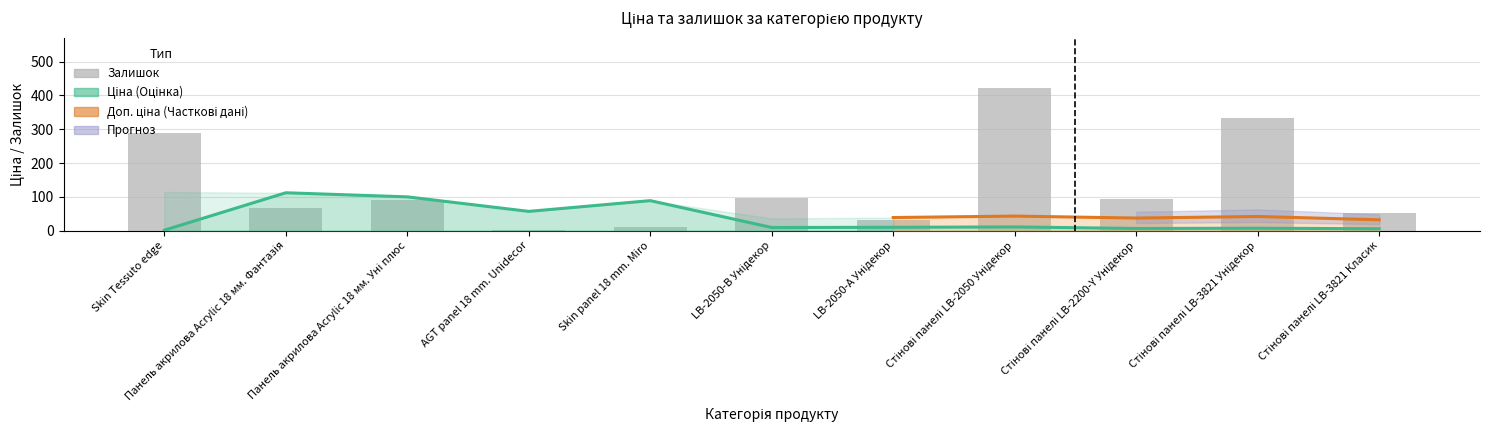

Reading right to left, extract all data points from this chart.

Ціна: Стінові панелі LB-3821 Класик=5.3	Стінові панелі LB-3821 Унідекор=6.9	Стінові панелі LB-2200-Y Унідекор=6.2	Стінові панелі LB-2050 Унідекор=10.7	LB-2050-А Унідекор=9.6	LB-2050-В Унідекор=9.0	Skin panel 18 mm. Miro=88.6	AGT panel 18 mm. Unidecor=56.7	Панель акрилова Acrylic 18 мм. Уні плюс=99.7	Панель акрилова Acrylic 18 мм. Фантазія=111.9	Skin Tessuto edge=1.1
Залишок: Стінові панелі LB-3821 Класик=53.0	Стінові панелі LB-3821 Унідекор=333.0	Стінові панелі LB-2200-Y Унідекор=94.0	Стінові панелі LB-2050 Унідекор=423.0	LB-2050-А Унідекор=32.0	LB-2050-В Унідекор=95.0	Skin panel 18 mm. Miro=11.0	AGT panel 18 mm. Unidecor=3.0	Панель акрилова Acrylic 18 мм. Уні плюс=91.0	Панель акрилова Acrylic 18 мм. Фантазія=66.0	Skin Tessuto edge=289.0